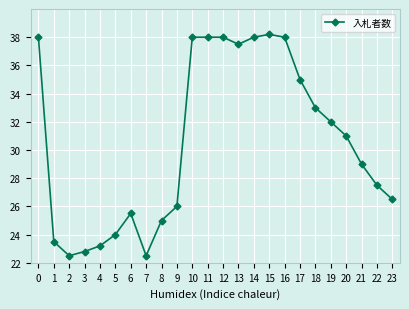

What is the change in value from 9 to 20?

+5.0